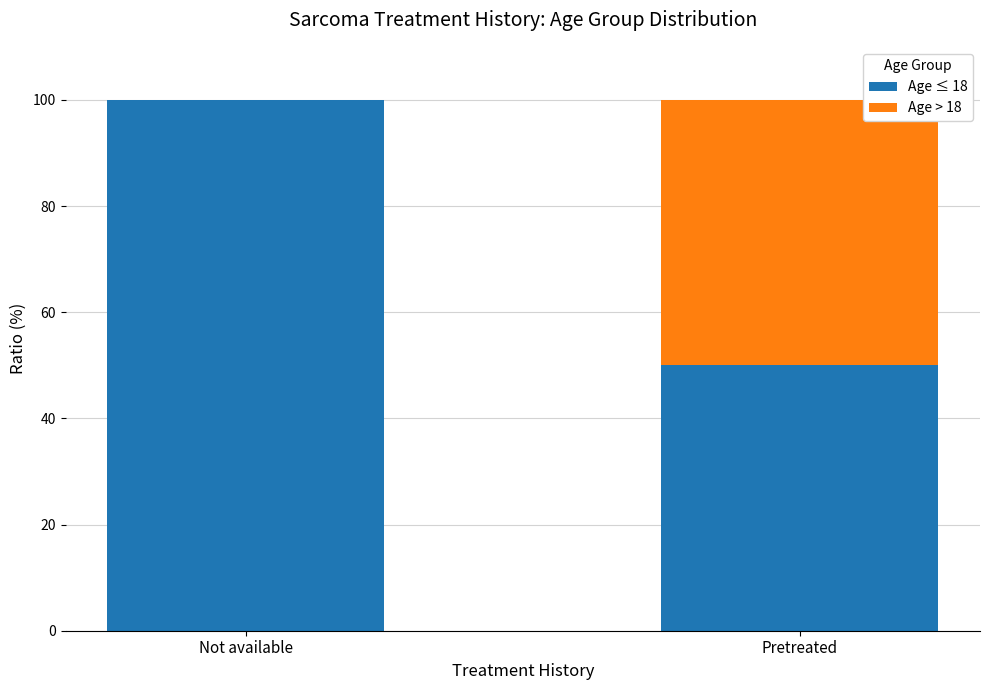

Read the Age ≤ 18 value at Pretreated.

50